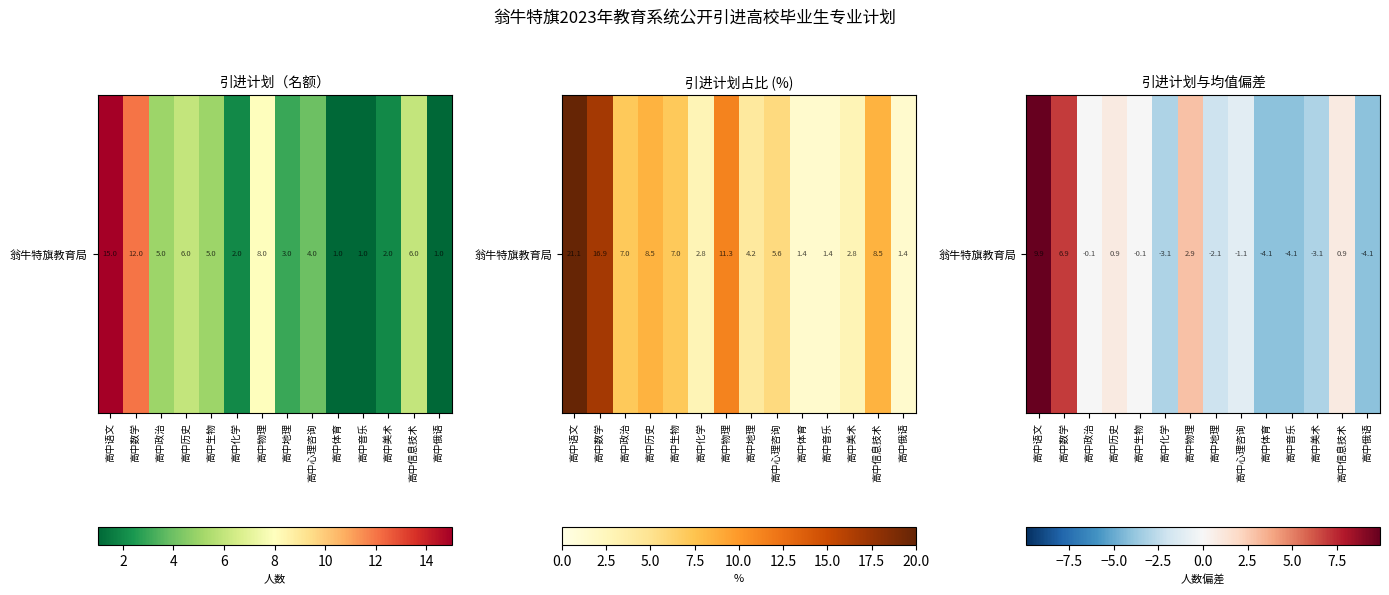

Reading right to left, list all the values displayed in this chart.

高中俄语=-4.1	高中信息技术=0.9	高中美术=-3.1	高中音乐=-4.1	高中体育=-4.1	高中心理咨询=-1.1	高中地理=-2.1	高中物理=2.9	高中化学=-3.1	高中生物=-0.1	高中历史=0.9	高中政治=-0.1	高中数学=6.9	高中语文=9.9